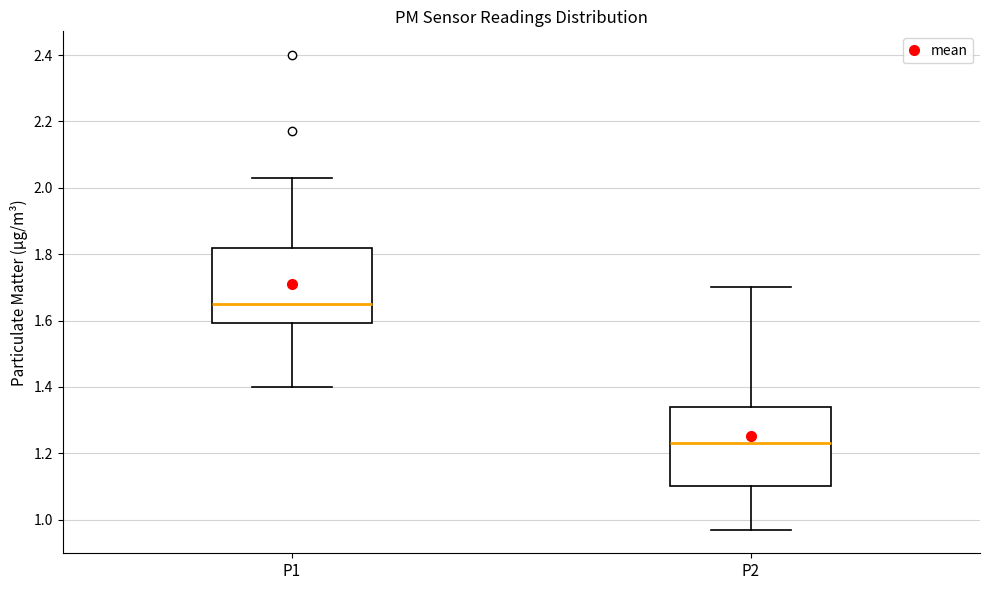

Reading left to right, transcribe this box plot: for each box, give where its median line is, the range the box spans, and where its two whiskers end, as read against the y-axis. The values are not printed on the chart, so give them approximately, as read against the axis.

P1: median 1.66, box 1.60 to 1.82, whiskers 1.40 to 2.04
P2: median 1.24, box 1.10 to 1.34, whiskers 0.98 to 1.70